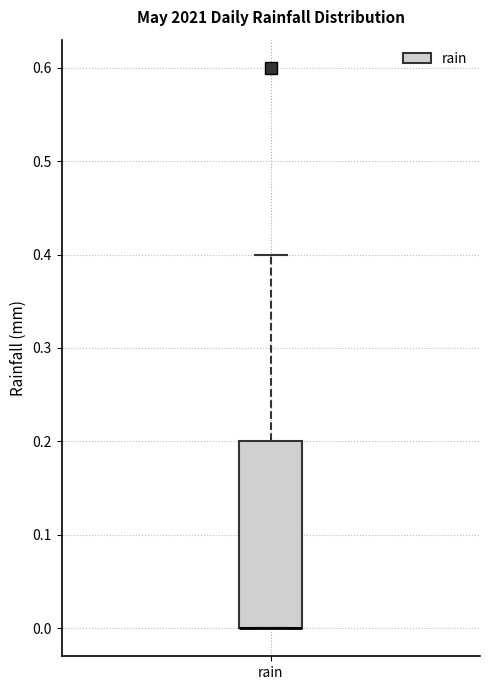

Where is the lower edge of the box for rain on the y-axis? The values are not printed on the chart, so give them approximately, as read against the axis.

0.0